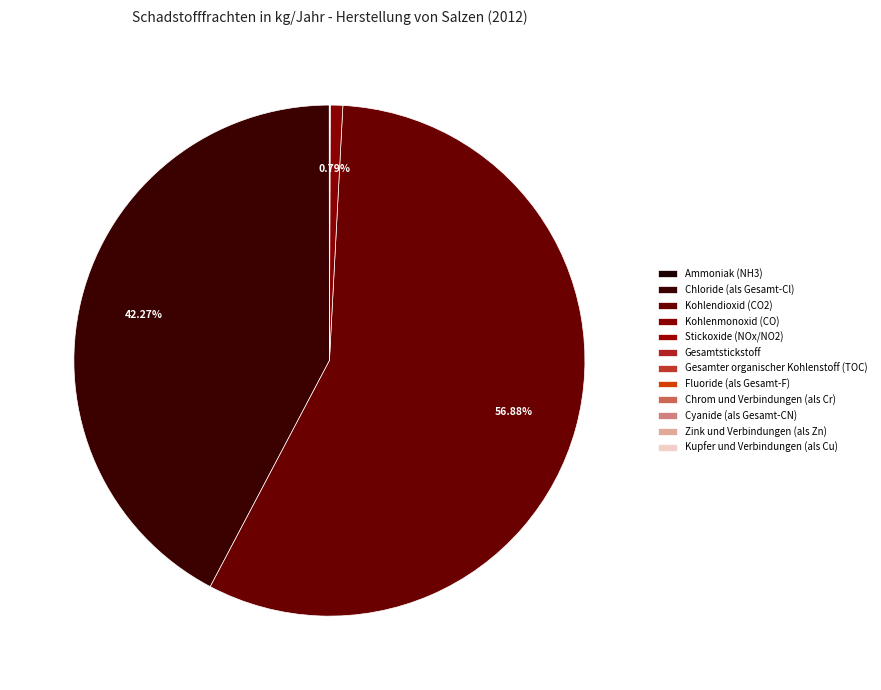

Rank the categories by value from highest to lowest.

Kohlendioxid (CO2), Chloride (als Gesamt-Cl), Kohlenmonoxid (CO), Stickoxide (NOx/NO2), Ammoniak (NH3), Gesamter organischer Kohlenstoff (TOC), Gesamtstickstoff, Fluoride (als Gesamt-F), Chrom und Verbindungen (als Cr), Cyanide (als Gesamt-CN), Zink und Verbindungen (als Zn), Kupfer und Verbindungen (als Cu)